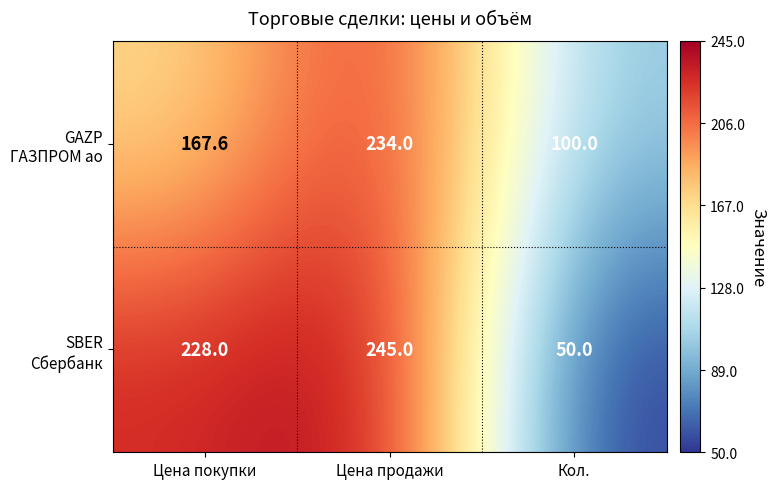

What is the difference between the highest and lowest values at Кол.?

50.0